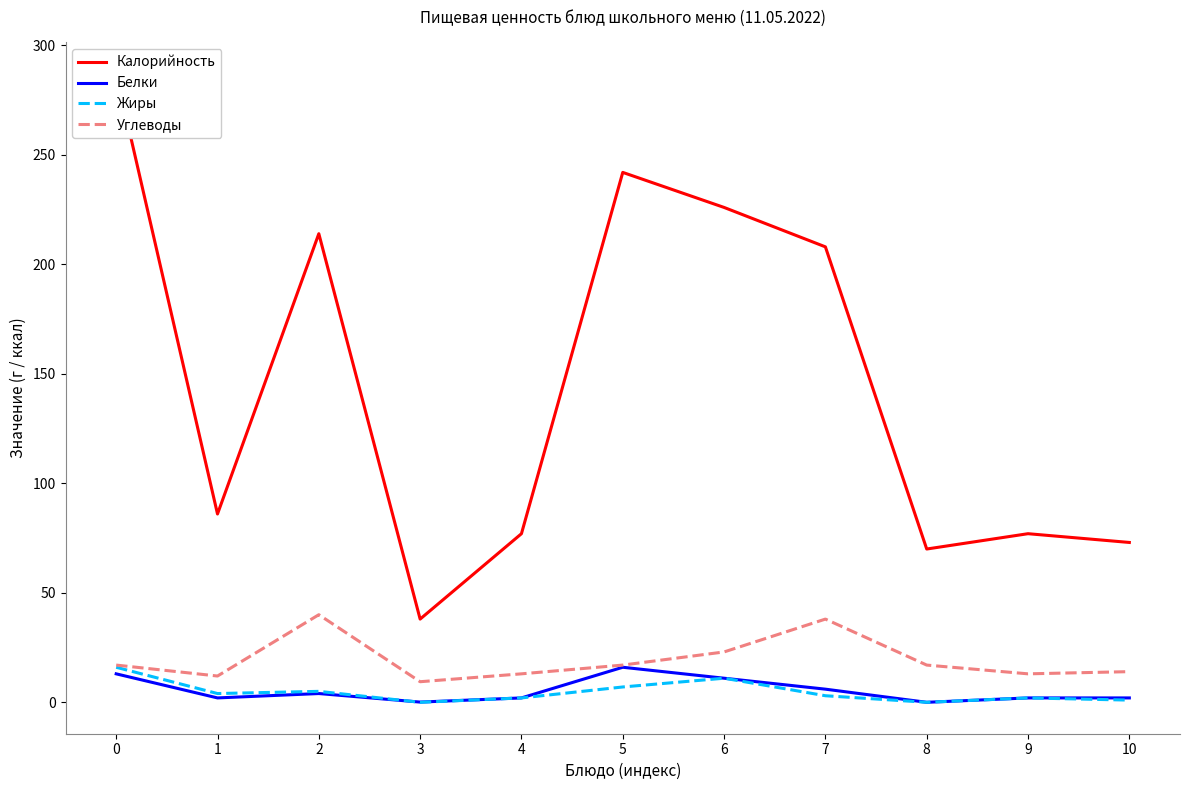

How many series are shown in this chart?

4